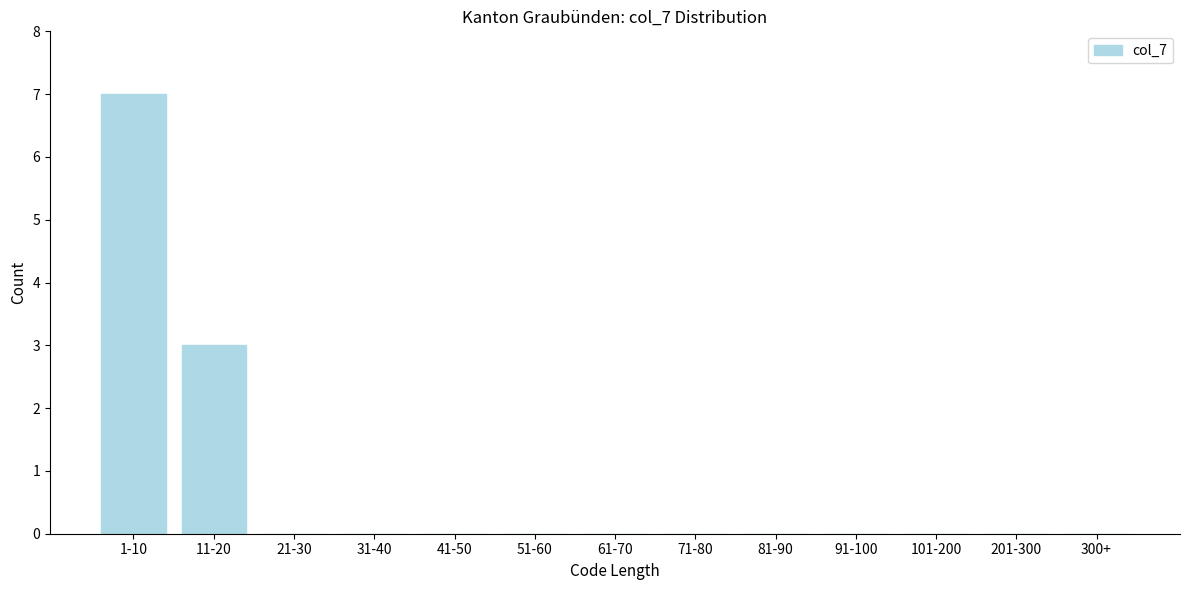

Reading left to right, what are all the values shown in this chart?

1-10=7	11-20=3	21-30=0	31-40=0	41-50=0	51-60=0	61-70=0	71-80=0	81-90=0	91-100=0	101-200=0	201-300=0	300+=0